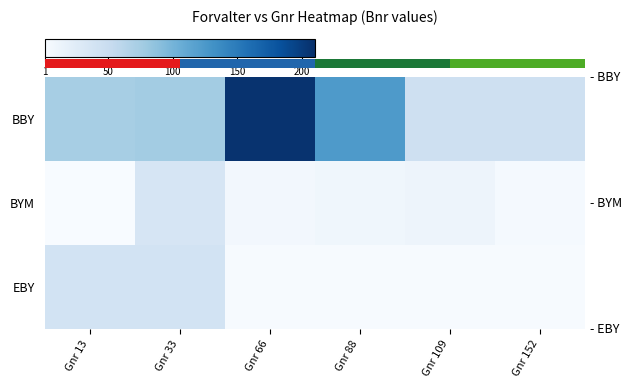

What is the total value across all series at Gnr 33?

152